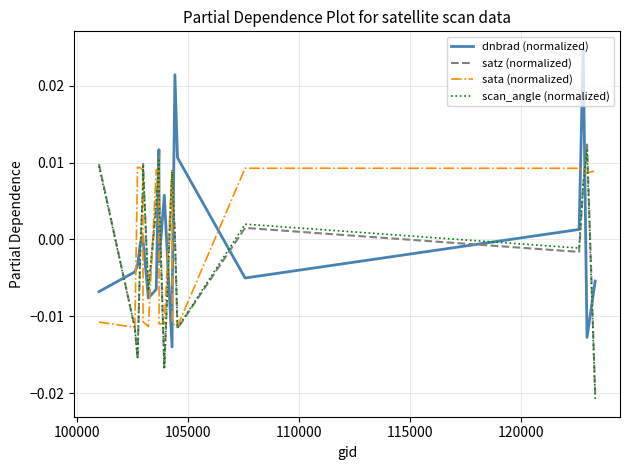

How many times do dnbrad (normalized) and sata (normalized) cross each other?

9